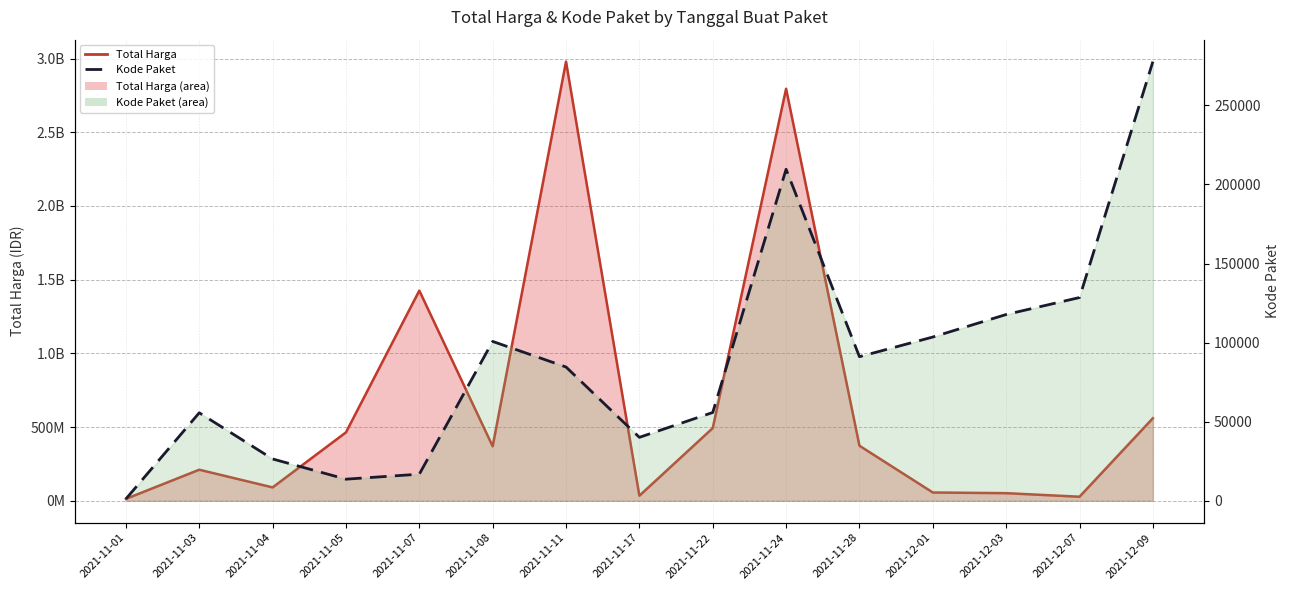

How many interior local peaks (higher than both neighbors) does the data have?

3